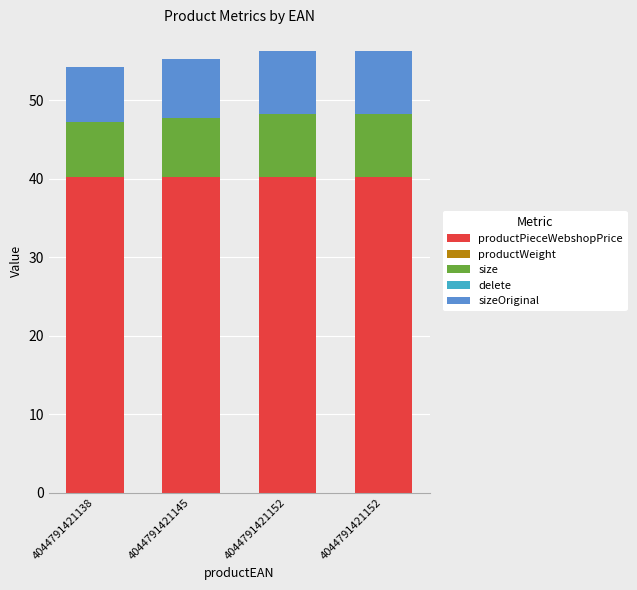

What is the sum of all productPieceWebshopPrice values?

160.8